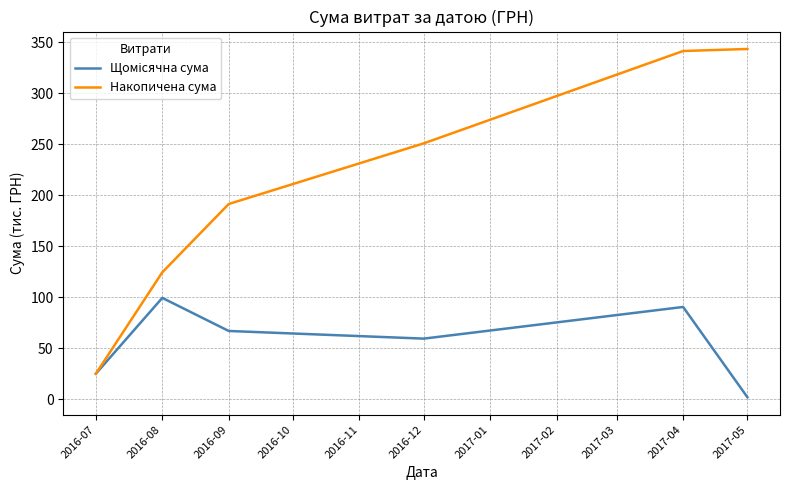

Which series has the largest range (max minus min)?

Накопичена сума